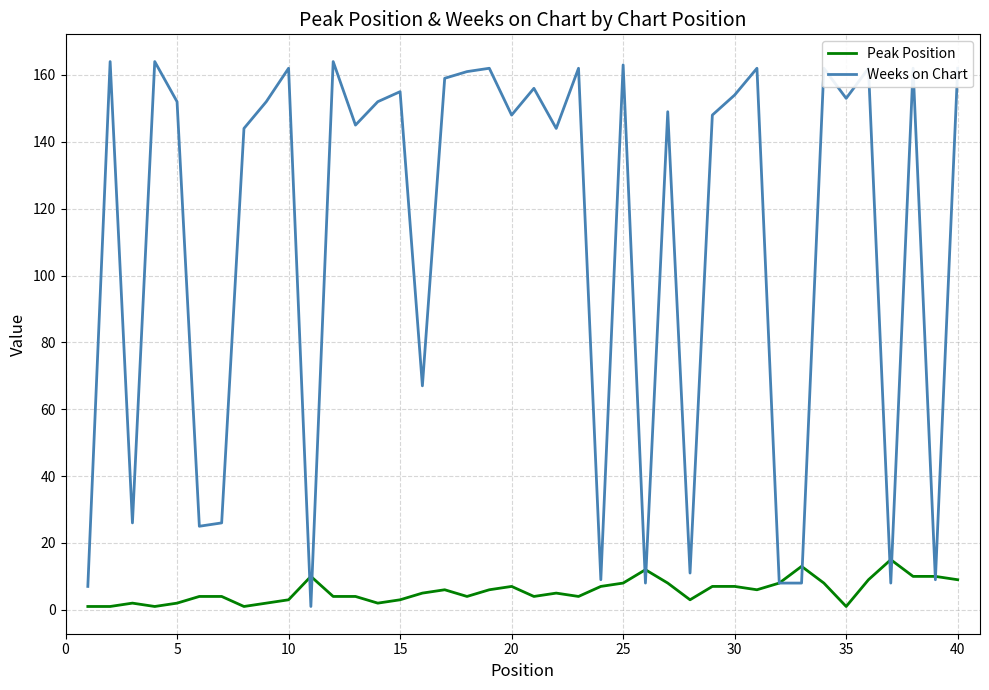

List the series in order of their overall mean, lowest first.

Peak Position, Weeks on Chart